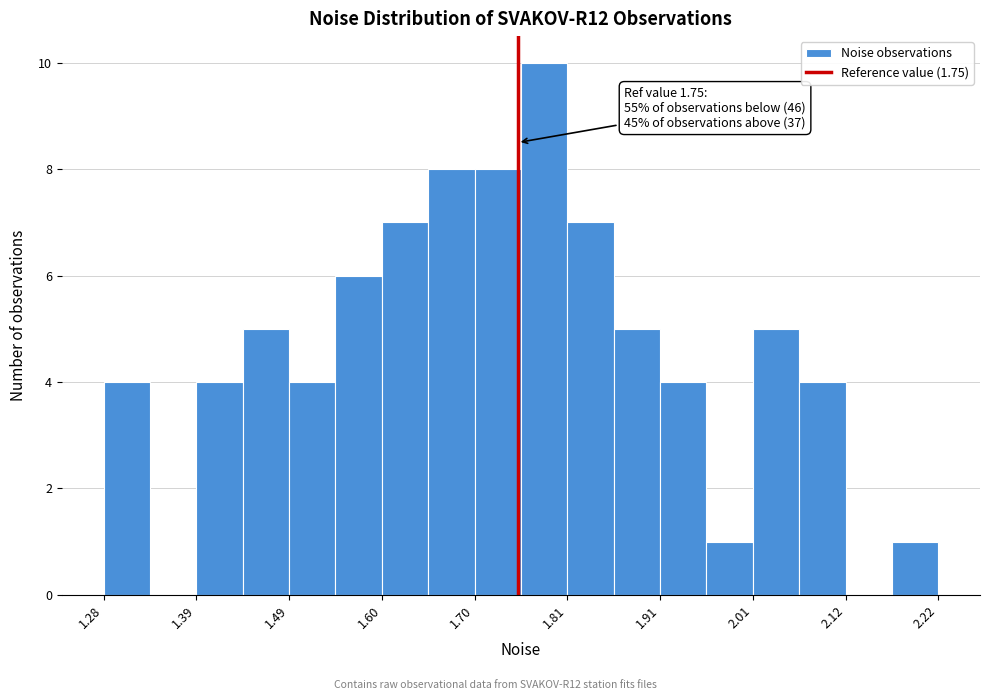

Read against the x-axis, roughly where is the centre of the tallest bar?

1.78